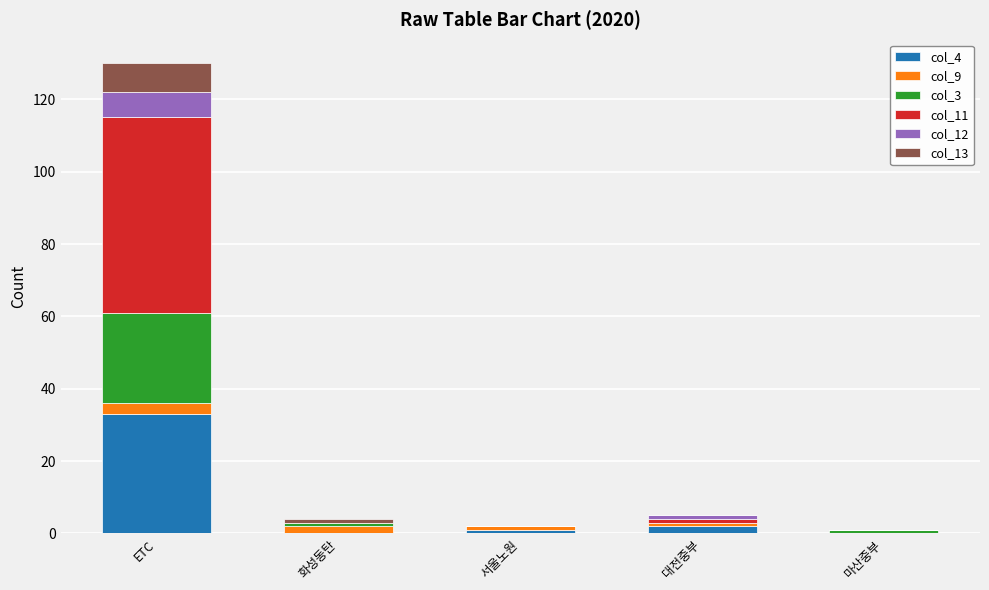

At which category is the sum across all series the highest?

ETC